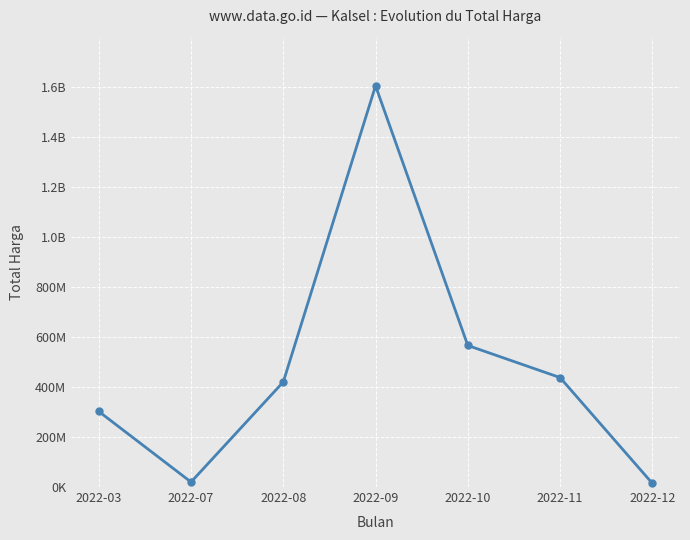

Is it true that the value at 2022-08 is 151491933?

False